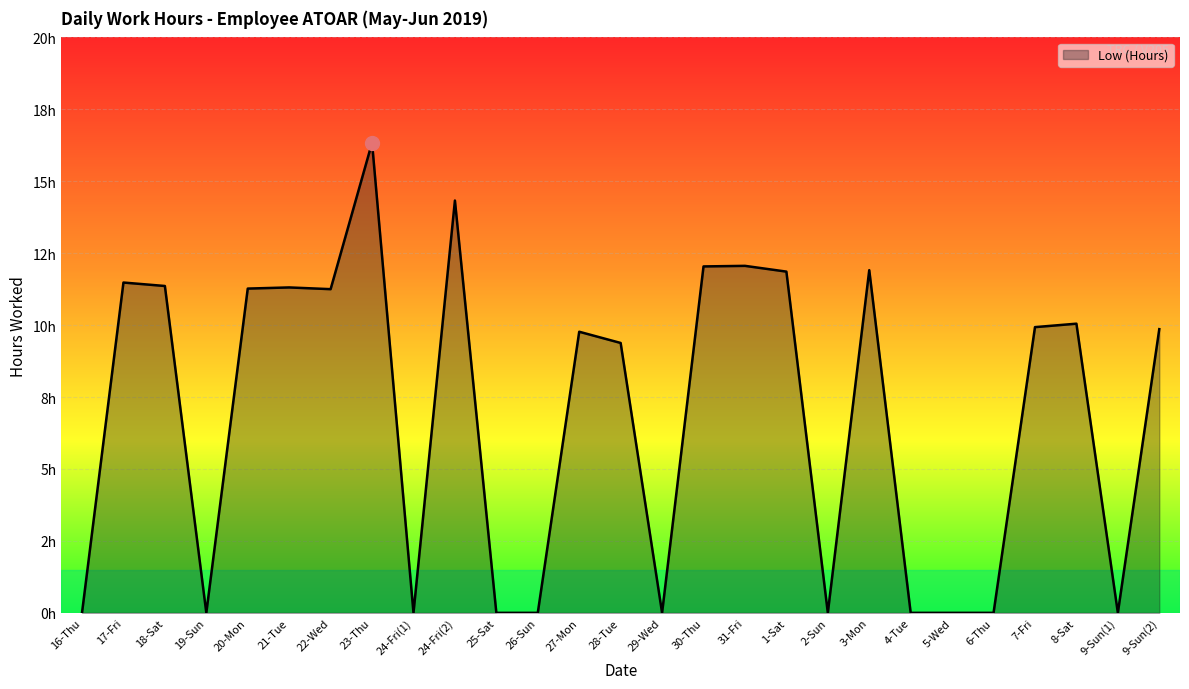

Does the chart display data point markers on the line(s)?

No